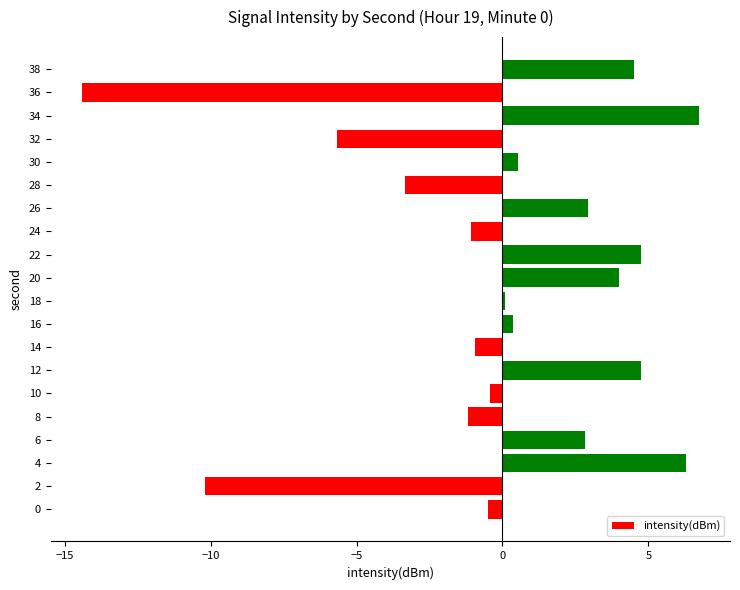

The chart shows a value of -1.2 at 8. True or false?

True